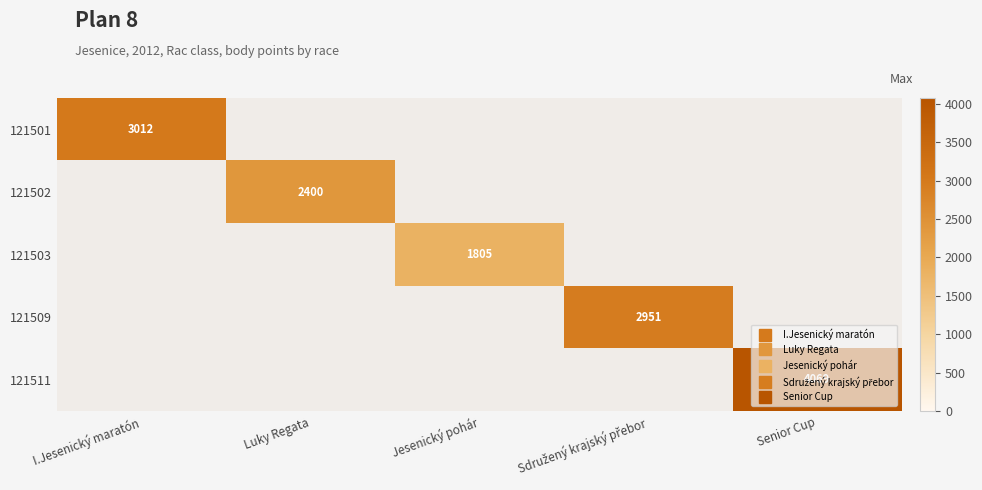

What is the total value across all series at I.Jesenický maratón?

3012